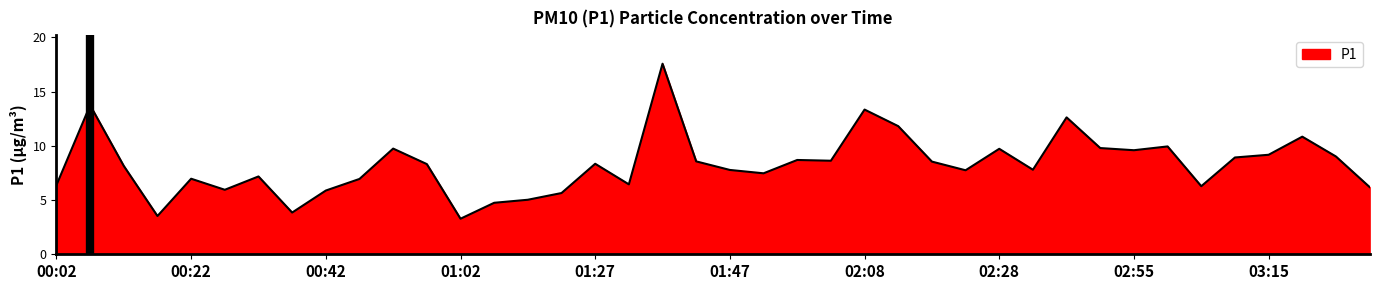

What is the sum of all values?

330.3